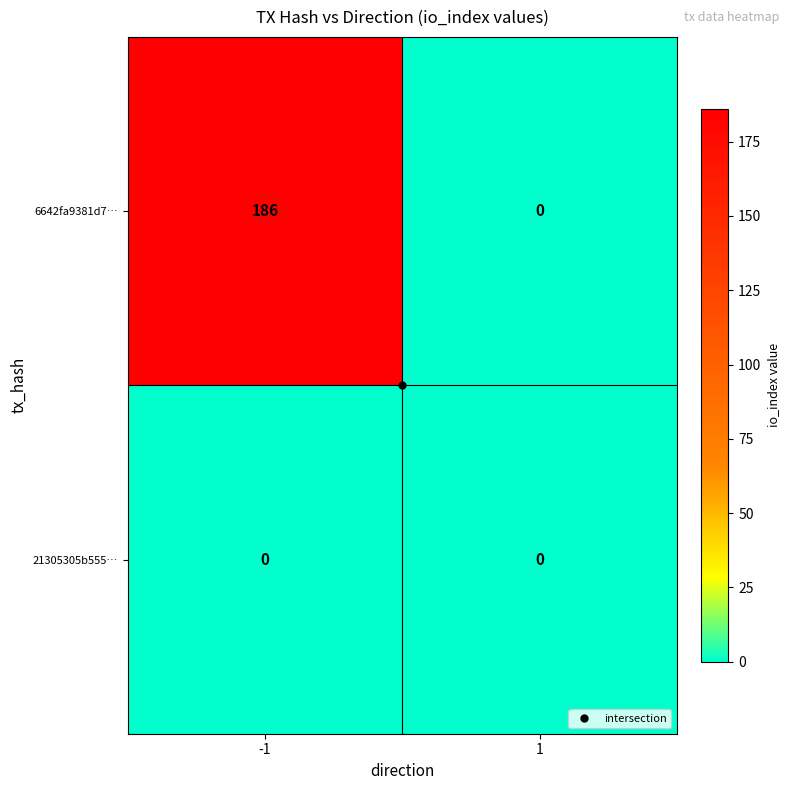

What is the greatest value displayed?

186